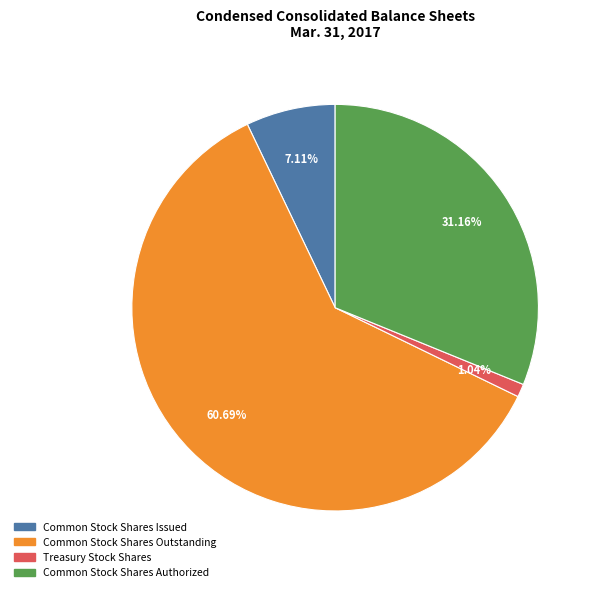

To the nearest percent, what is the average slice percentage?

25%